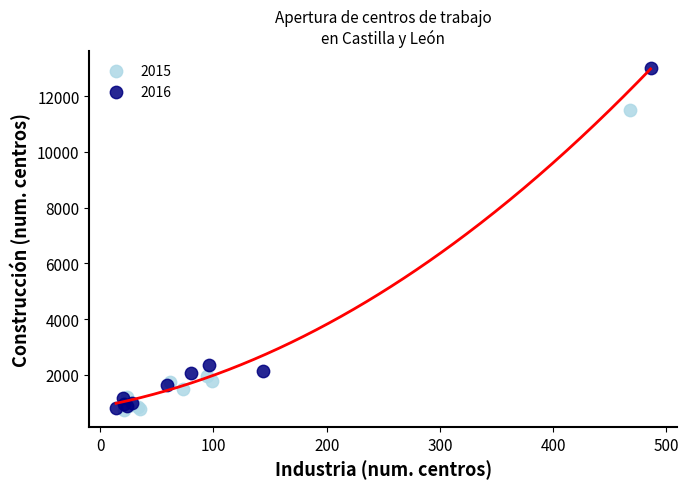

Which series reaches the maximum Y coordinate?

2016